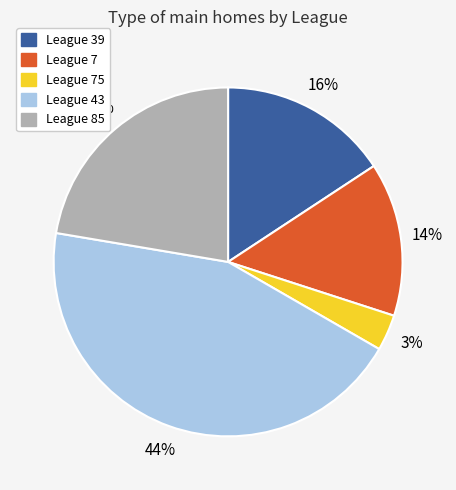

What is the largest slice in the pie chart?

League 43